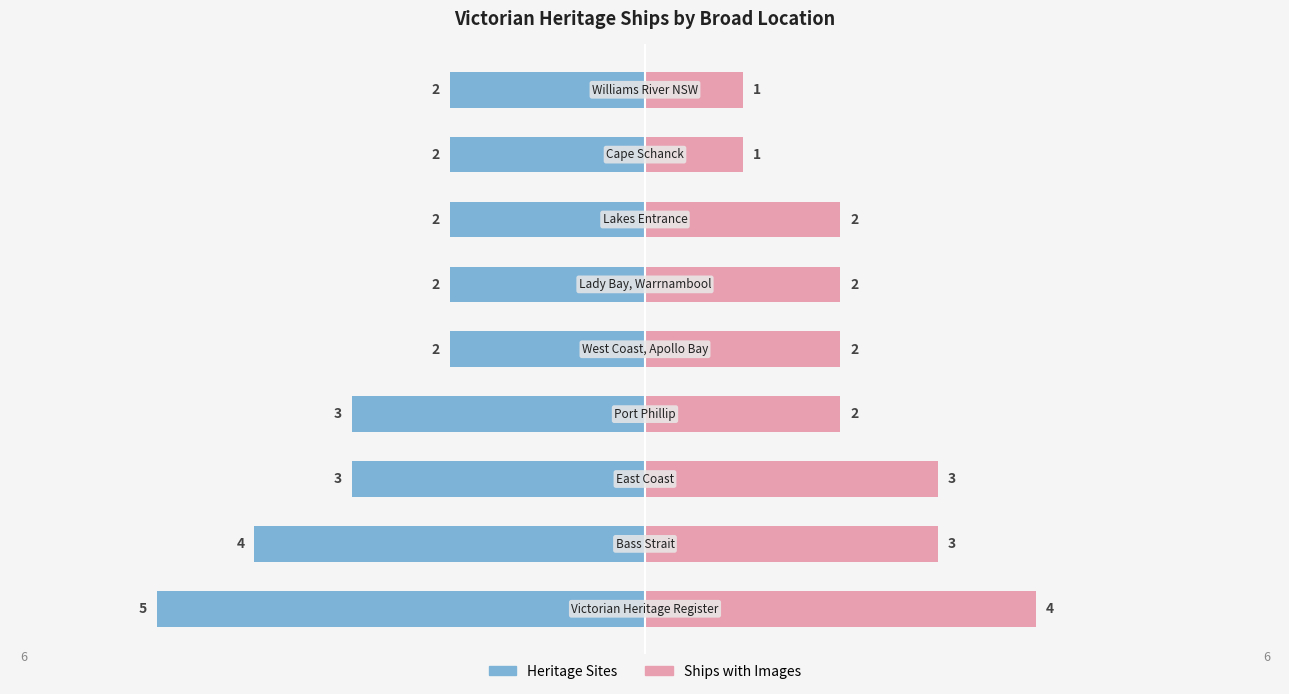

Rank the series at 4 from lowest to highest value.

Heritage Sites, Ships with Images